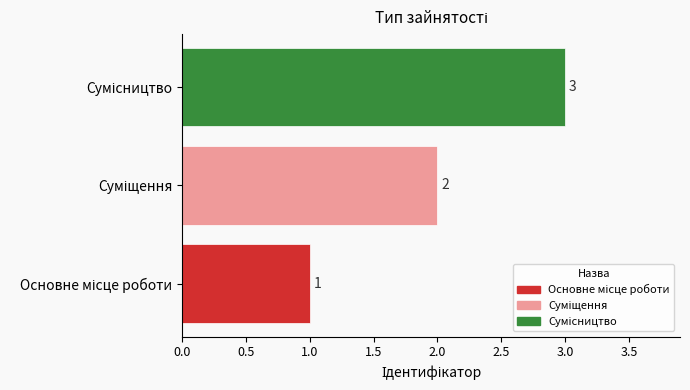

What is the greatest value displayed?

3